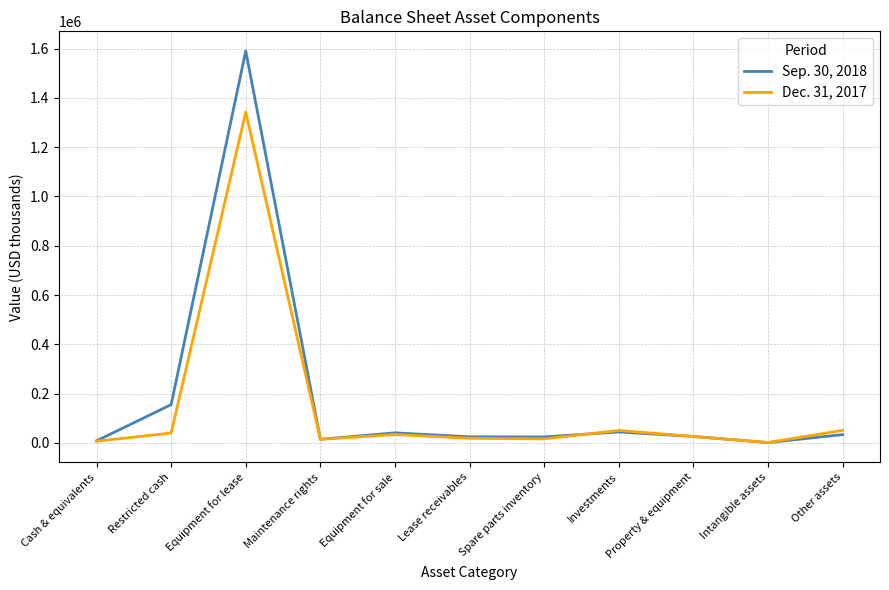

Rank the series by their maximum value, from highest to lowest.

Sep. 30, 2018, Dec. 31, 2017